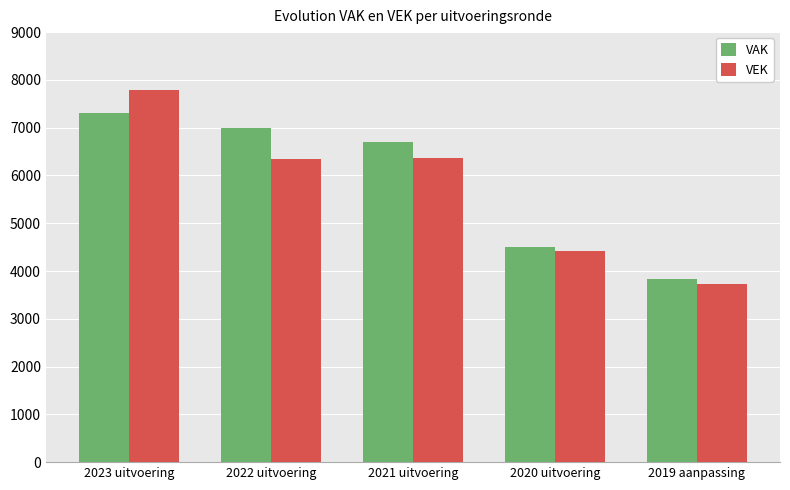

How many distinct data groups are displayed?

2